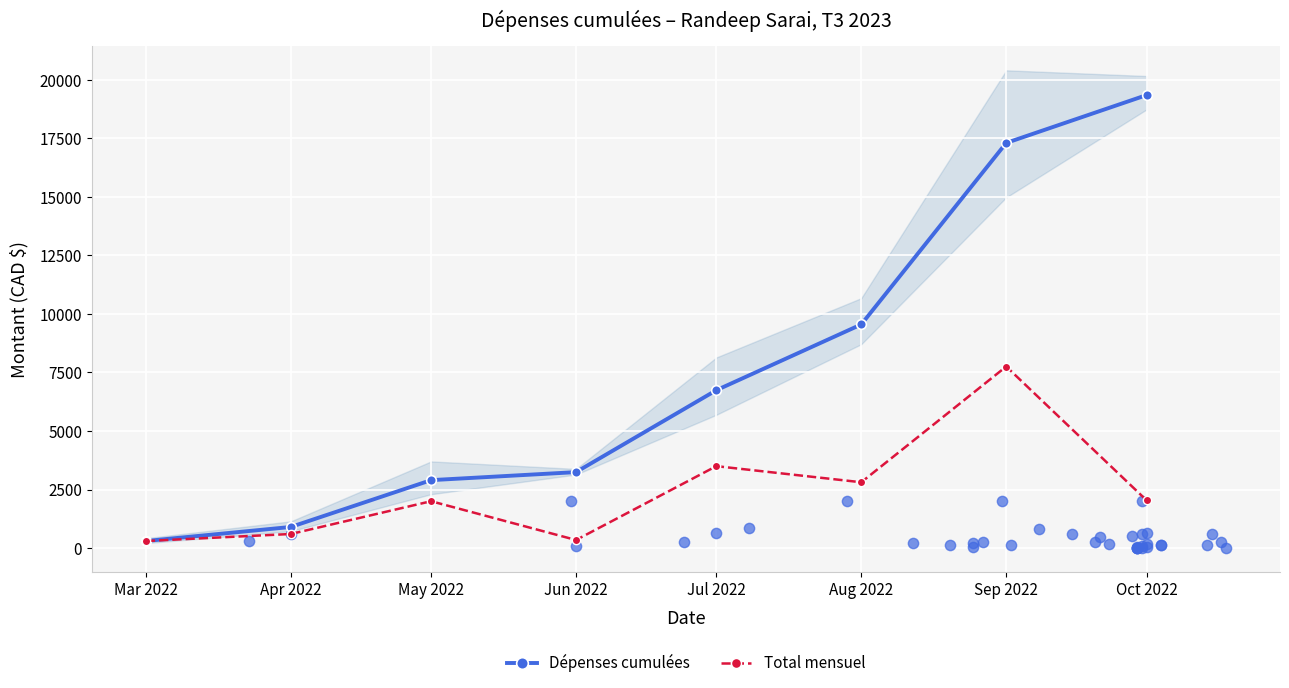

Which series reaches the maximum Y coordinate?

Dépenses cumulées